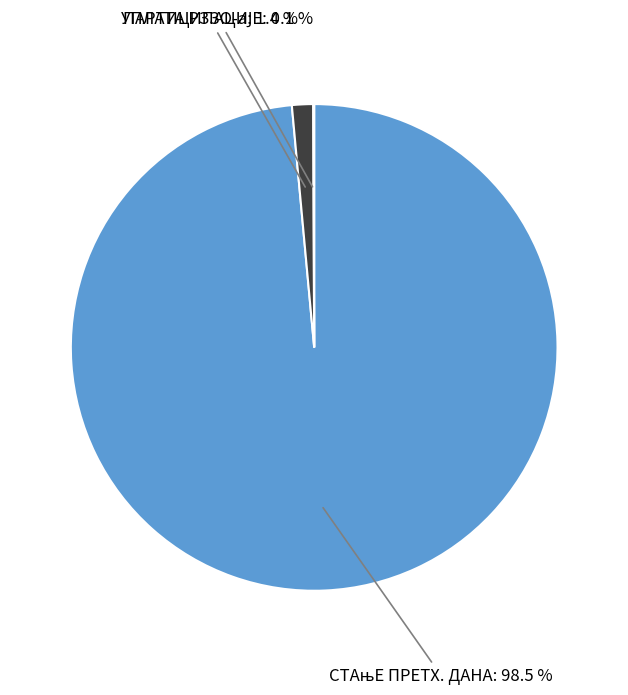

Is there any slice that represents more than half of the pie?

Yes